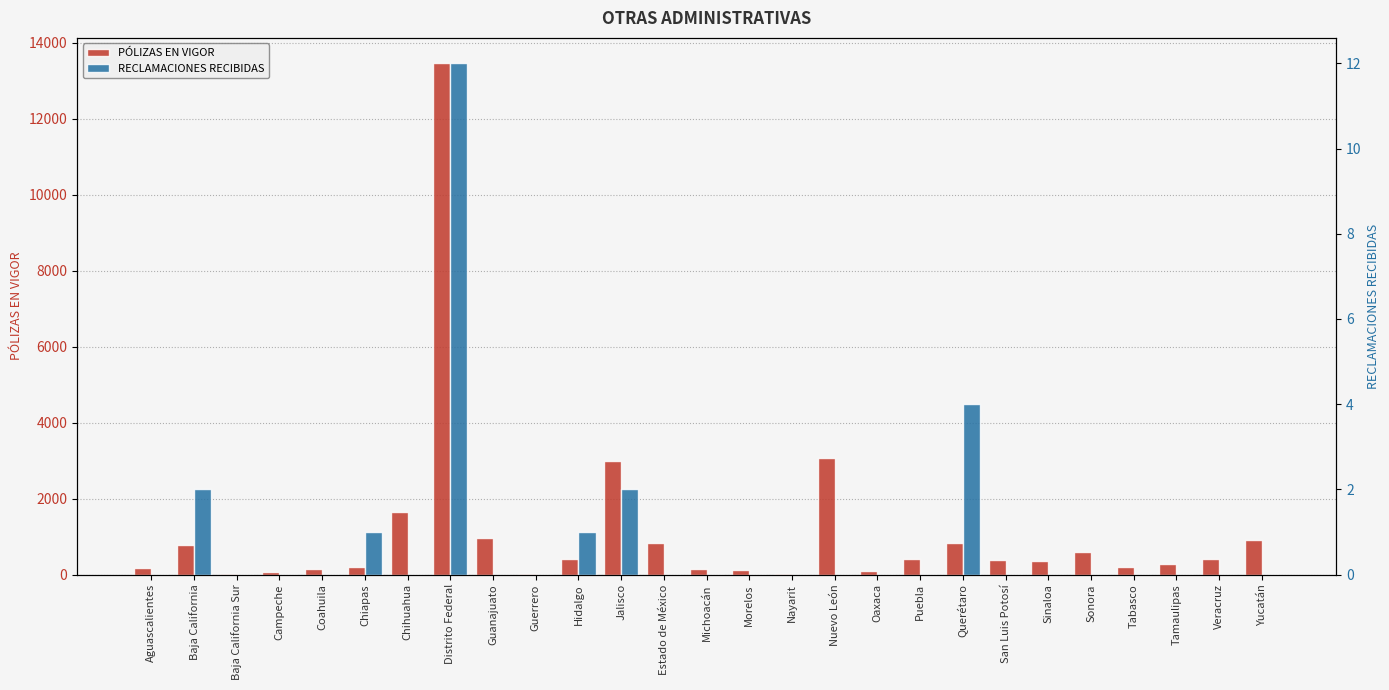

How many data points in RECLAMACIONES RECIBIDAS are above 0?

6